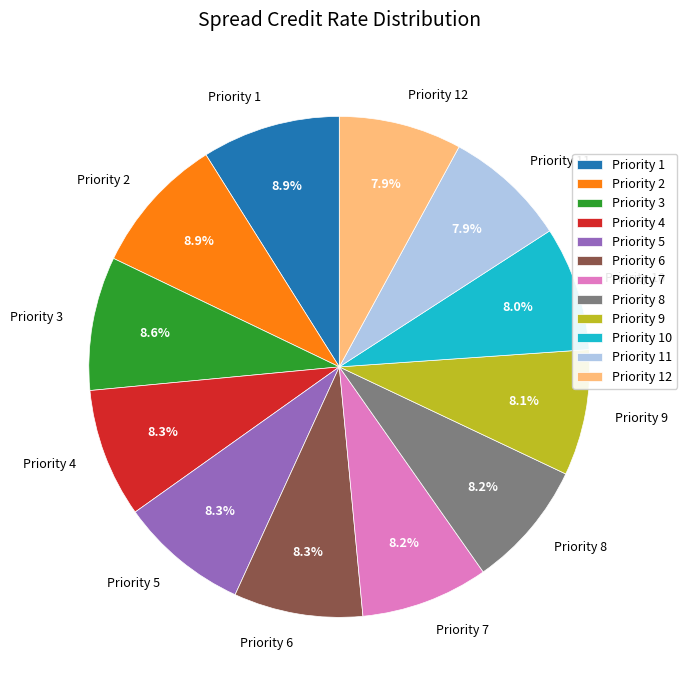

To the nearest percent, what portion does Priority 7 represent?

8%